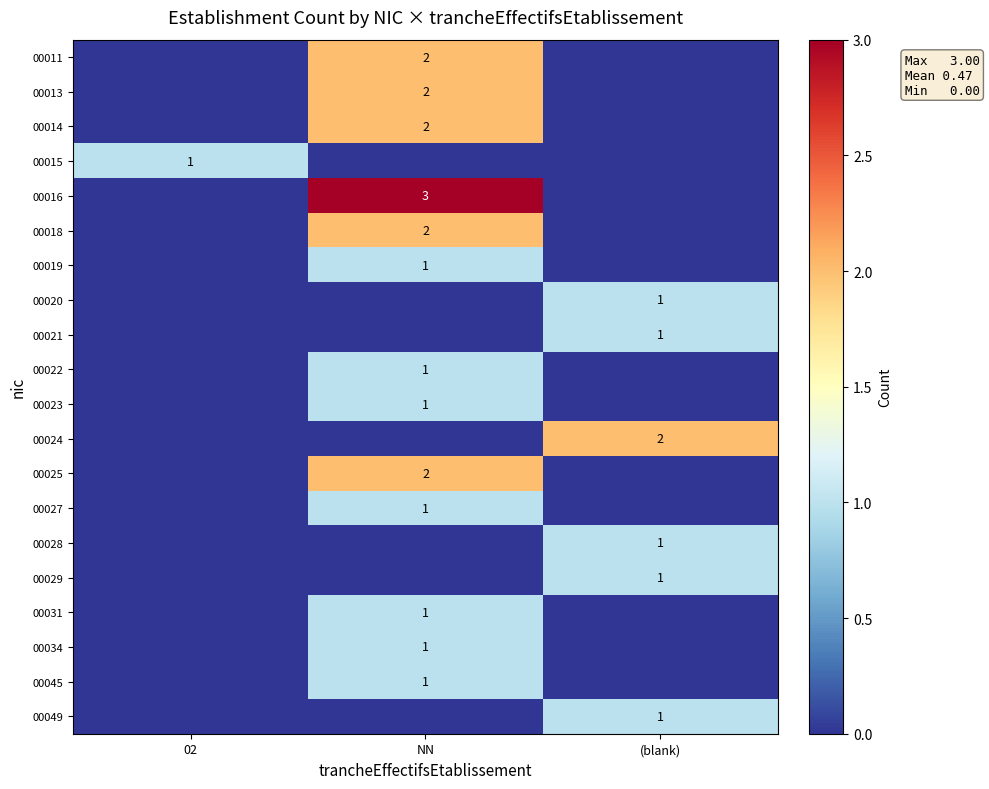

The 00049 series shows 1 at (blank). True or false?

True